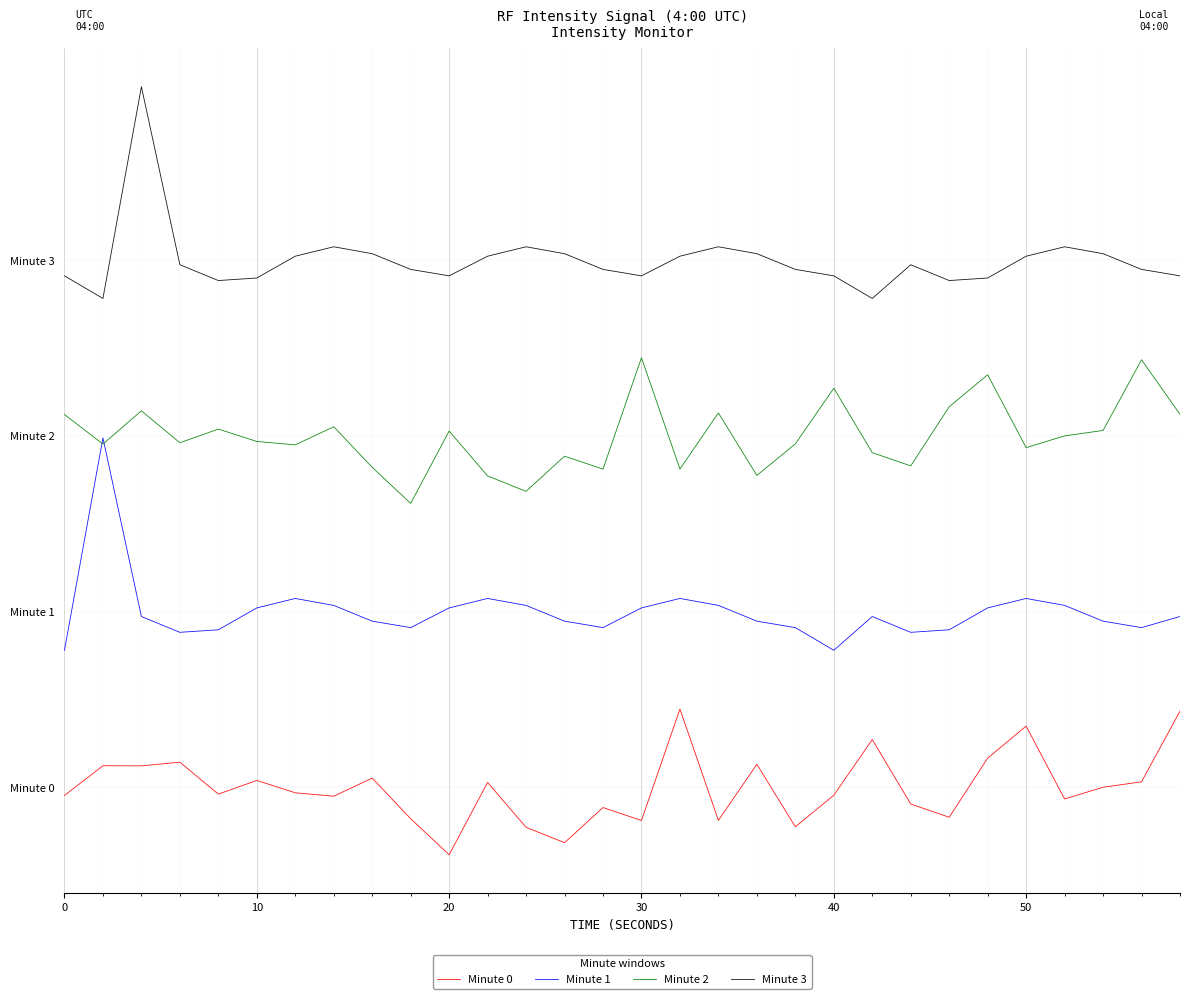

True or false: Minute 1 and Minute 3 intersect in this chart.

False